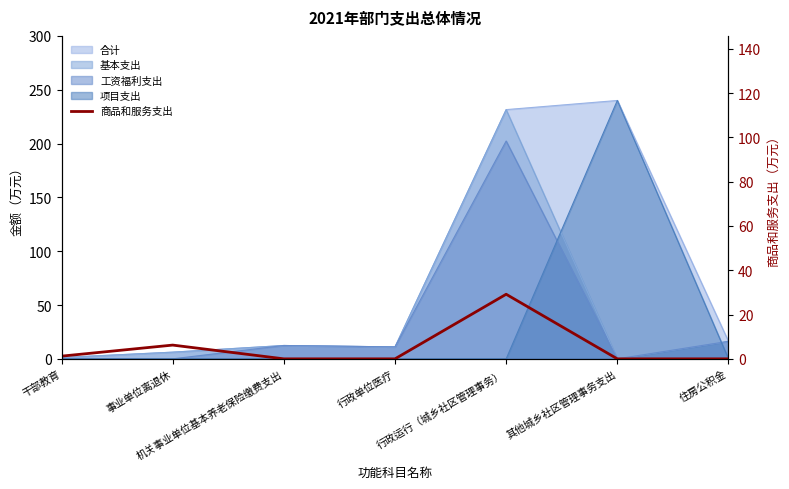

Reading left to right, extract all data points from this chart.

干部教育=1.2	事业单位离退休=6.2	机关事业单位基本养老保险缴费支出=0.0	行政单位医疗=0.0	行政运行（城乡社区管理事务）=29.2	其他城乡社区管理事务支出=0.0	住房公积金=0.0